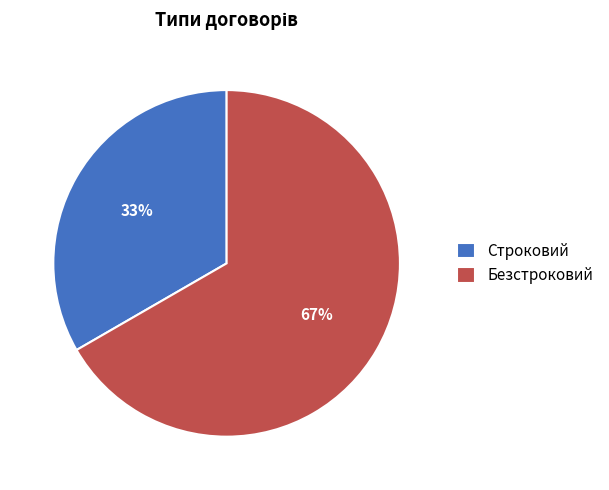

Is it true that Строковий is 28% of the pie?

False